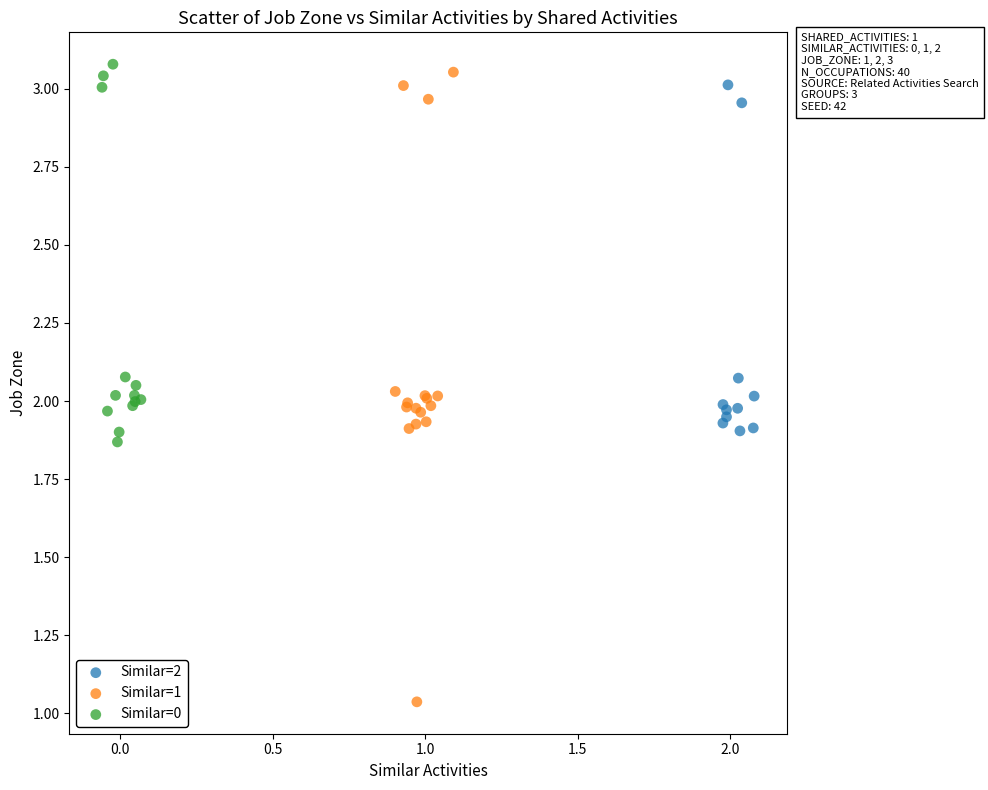

What are all the series names shown in the legend?

Similar=2, Similar=1, Similar=0